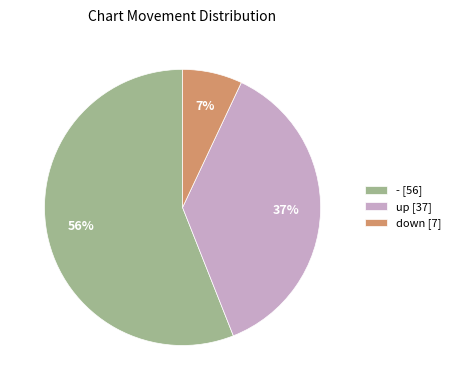

What is the smallest slice in the pie chart?

down